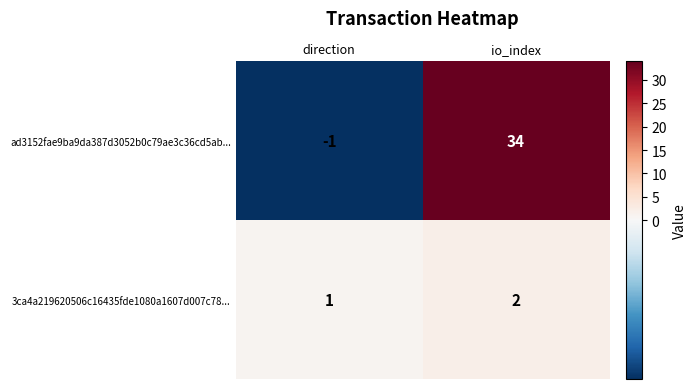

Which category has the lowest value across all series?

direction